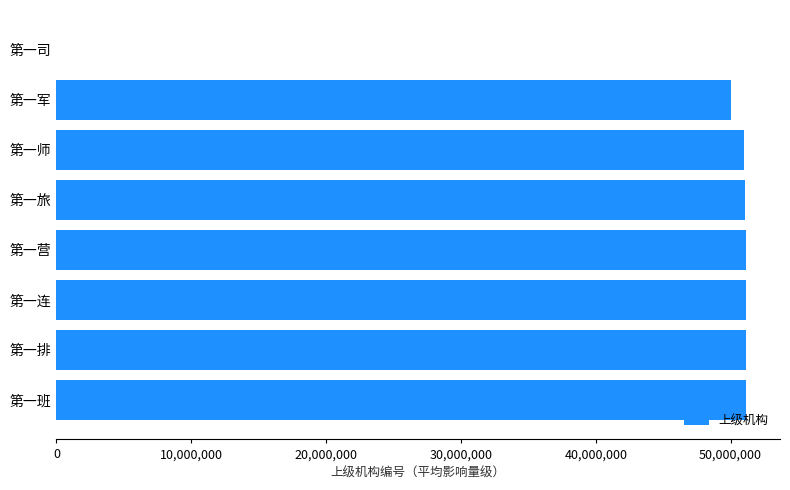

Approximately how many times larger is the value at 第一军 compared to 第一连?

1.0